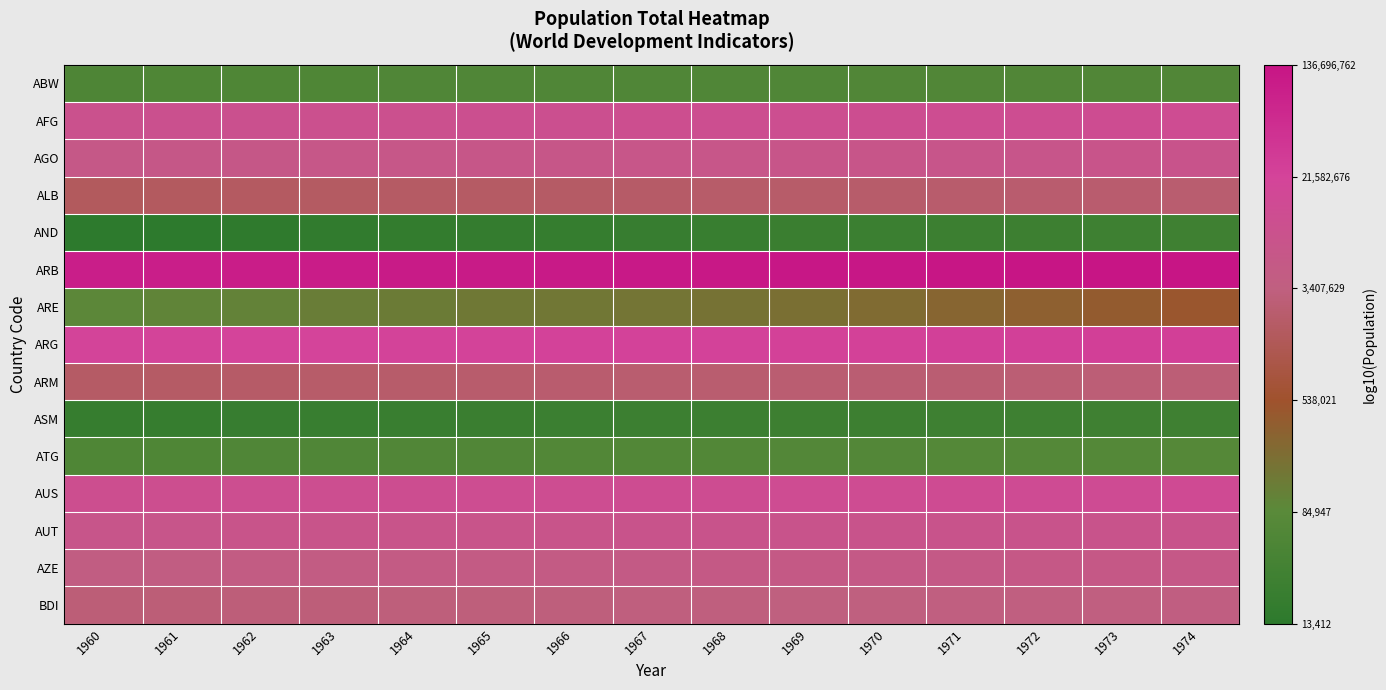

Which series has the largest range (max minus min)?

ARE